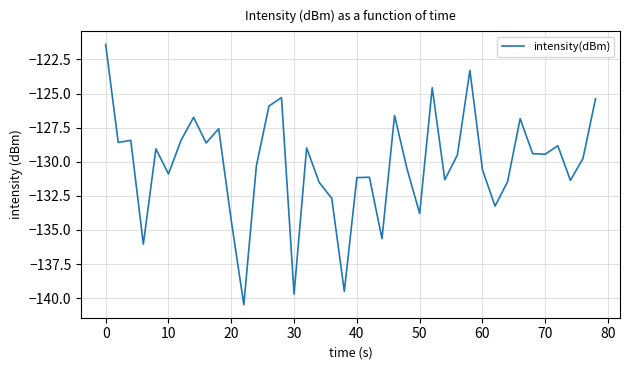

What is the difference between the maximum and minimum values?

19.1